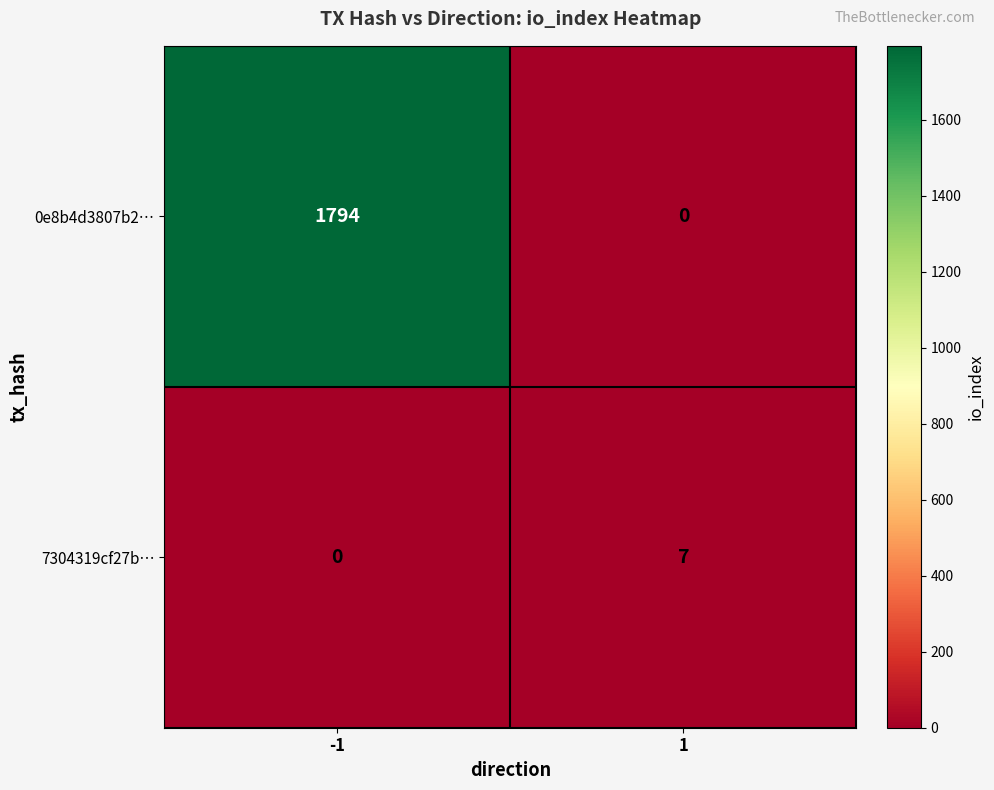

Is the value of 7304319cf27b… at -1 greater than the value of 0e8b4d3807b2… at -1?

No